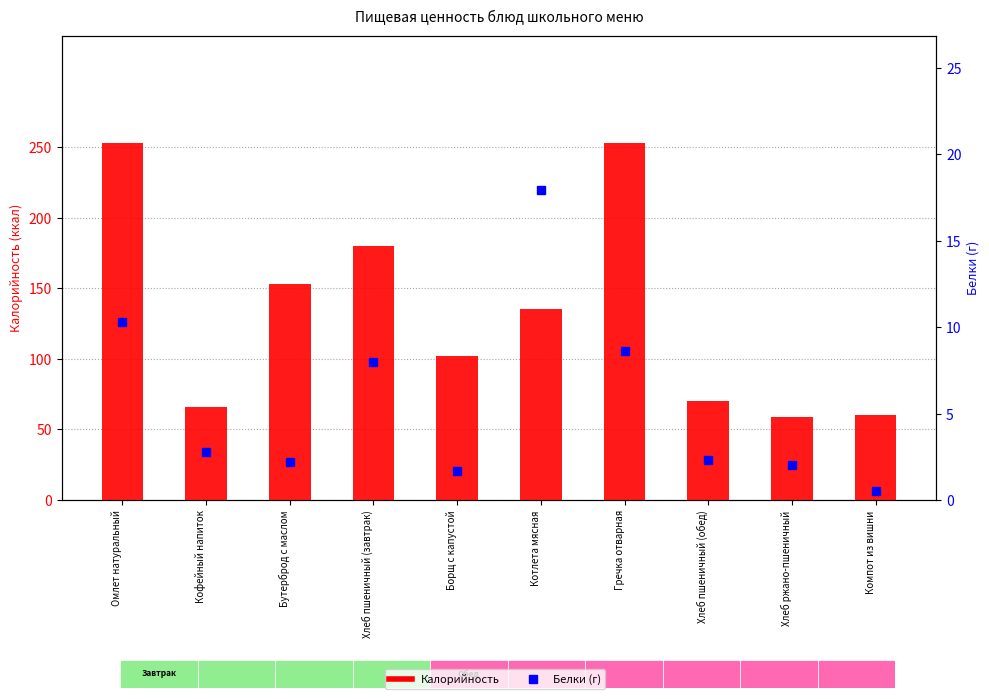

Which has a higher value, Гречка отварная or Борщ с капустой?

Гречка отварная